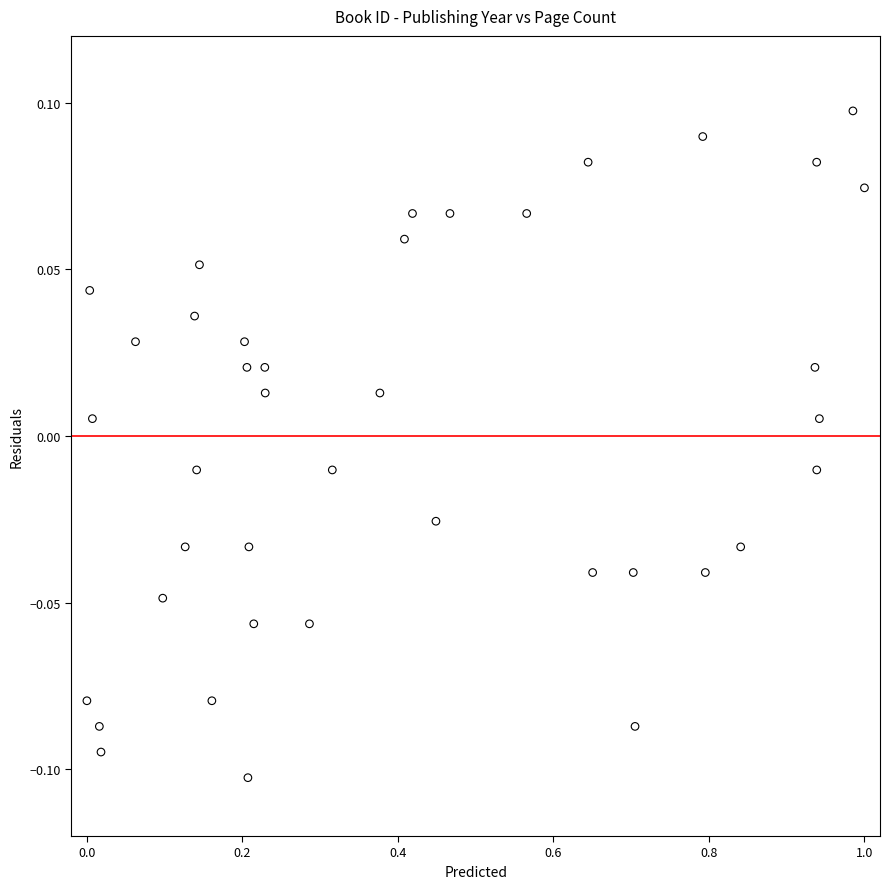

Count the number of points in this scatter plot.

40